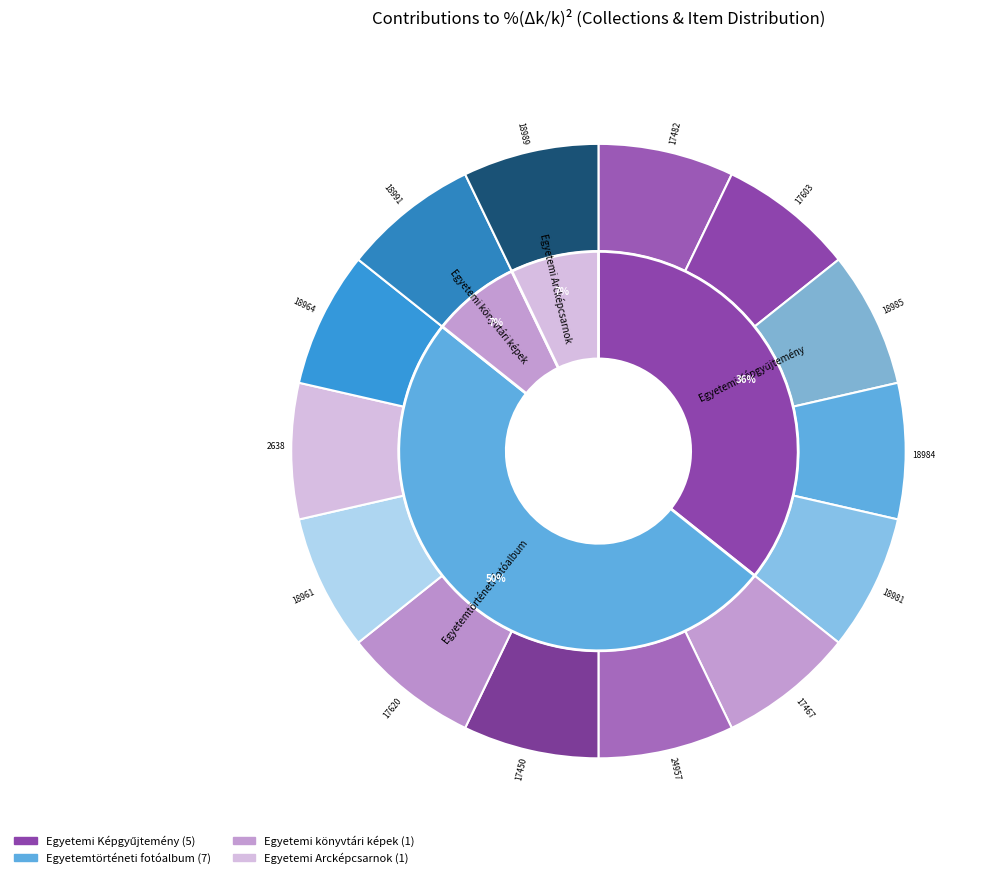

Between Egyetemi Arcképcsarnok and Egyetemi könyvtári képek, which is larger?

Egyetemi könyvtári képek